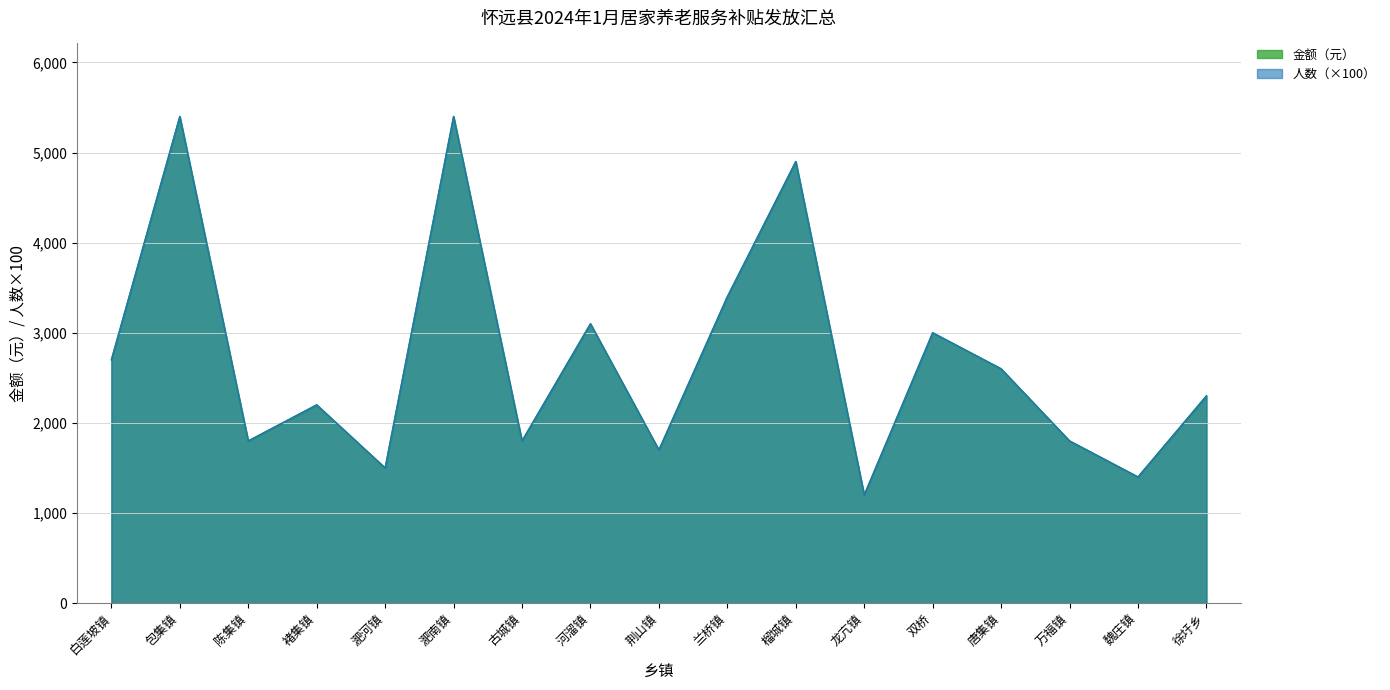

Reading left to right, extract all data points from this chart.

人数: 白莲坡镇=2700	包集镇=5400	陈集镇=1800	褚集镇=2200	淝河镇=1500	淝南镇=5400	古城镇=1800	河溜镇=3100	荆山镇=1700	兰桥镇=3400	榴城镇=4900	龙亢镇=1200	双桥=3000	唐集镇=2600	万福镇=1800	魏庄镇=1400	徐圩乡=2300
金额: 白莲坡镇=2700	包集镇=5400	陈集镇=1800	褚集镇=2200	淝河镇=1500	淝南镇=5400	古城镇=1800	河溜镇=3100	荆山镇=1700	兰桥镇=3400	榴城镇=4900	龙亢镇=1200	双桥=3000	唐集镇=2600	万福镇=1800	魏庄镇=1400	徐圩乡=2300